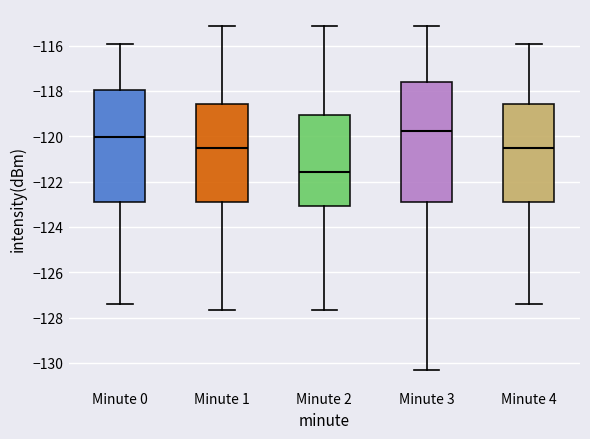

Which box's median line is the highest?

Minute 3